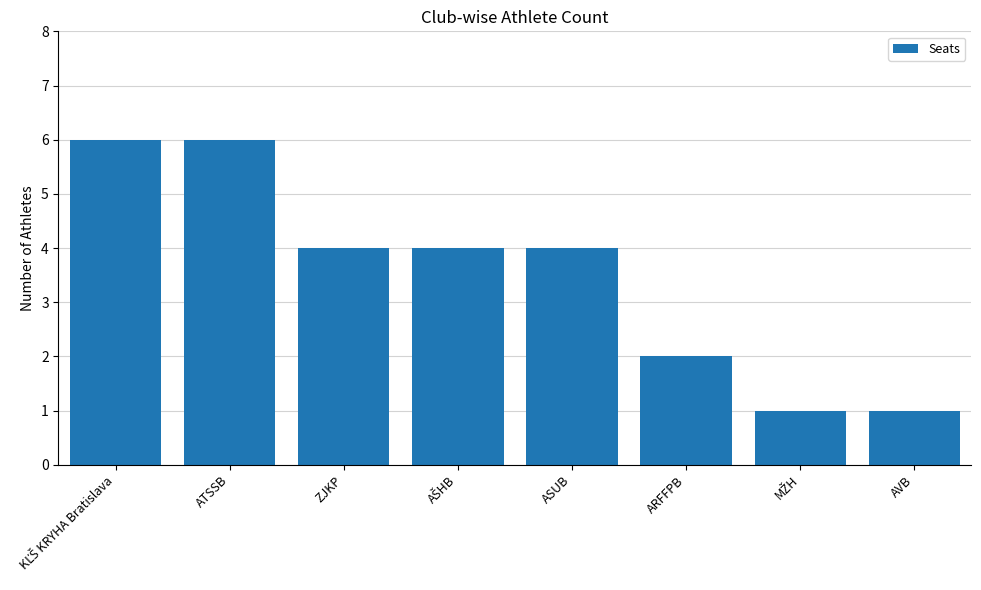

Is it true that the value at AVB is 1?

True